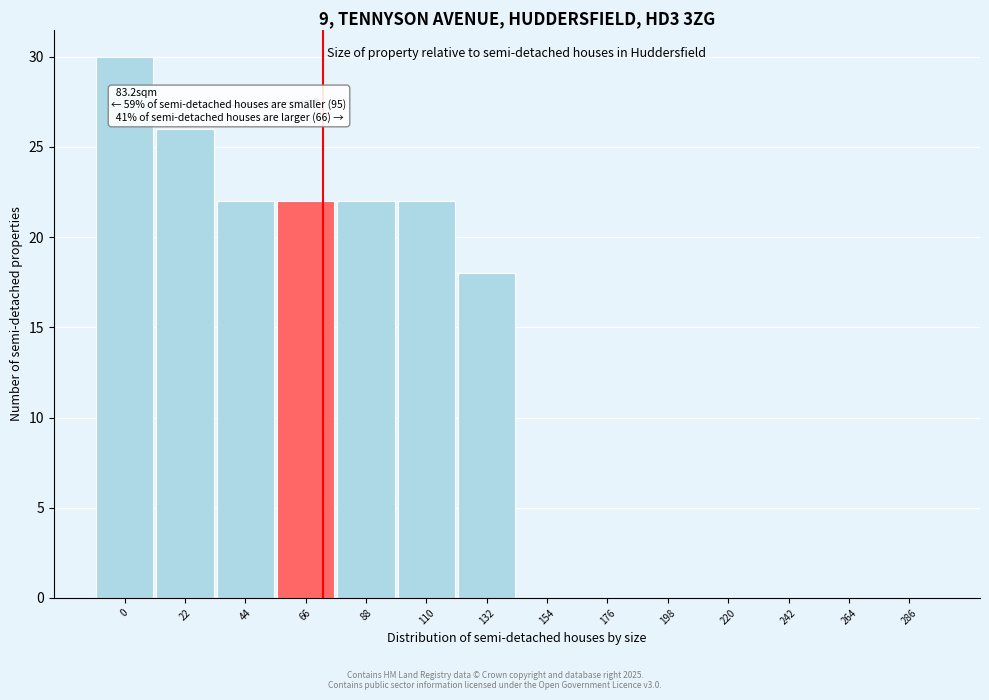

Reading left to right, extract all data points from this chart.

0=30	22=26	44=22	66=22	88=22	110=22	132=18	154=0	176=0	198=0	220=0	242=0	264=0	286=0